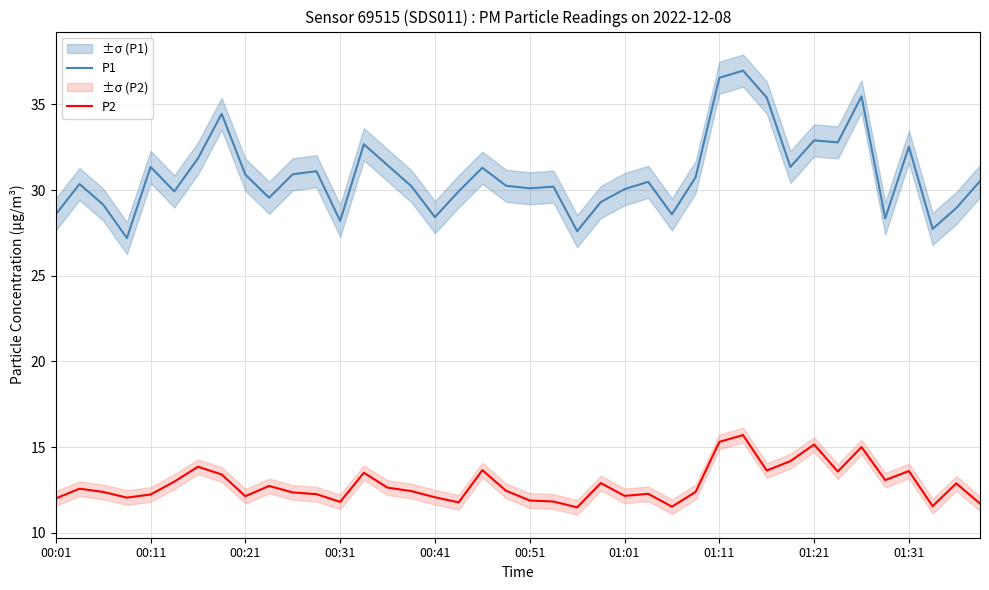

What is the sum of all P2 values?

513.0